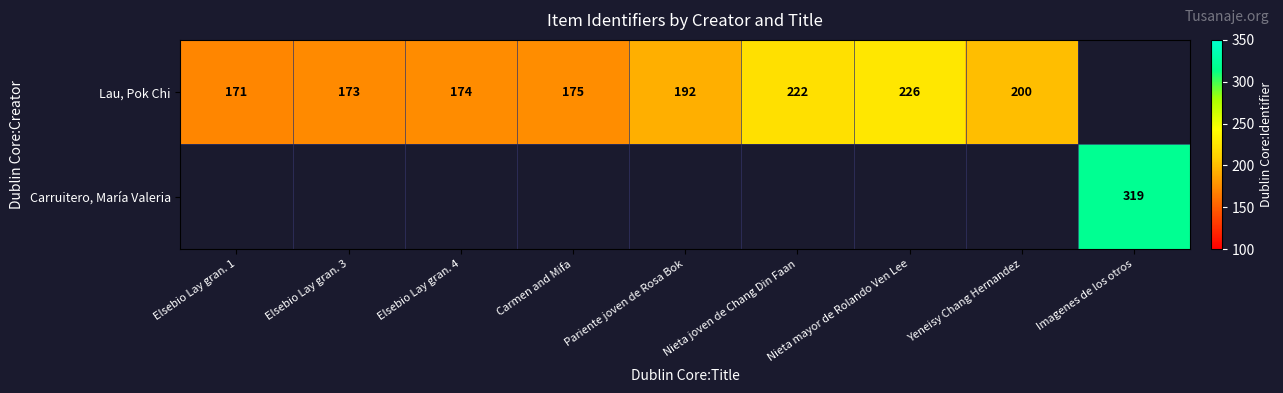

What is the difference between the Lau, Pok Chi values at Elsebio Lay gran. 1 and Pariente joven de Rosa Bok?

21